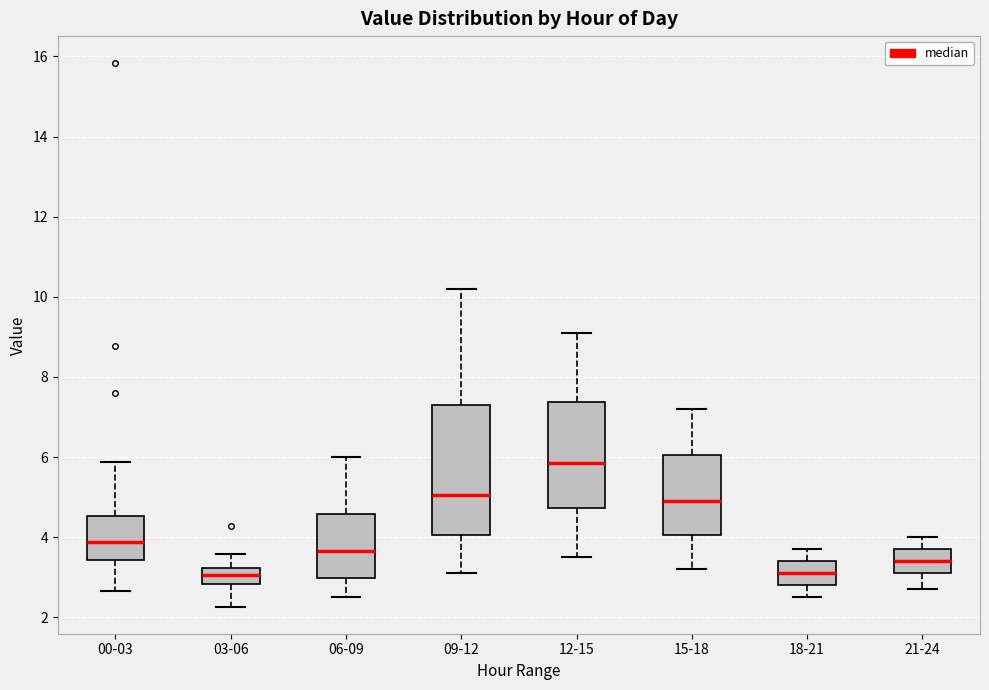

Reading left to right, transcribe this box plot: for each box, give where its median line is, the range the box spans, and where its two whiskers end, as read against the y-axis. The values are not printed on the chart, so give them approximately, as read against the axis.

00-03: median 3.8, box 3.4 to 4.6, whiskers 2.6 to 5.8
03-06: median 3.0, box 2.8 to 3.2, whiskers 2.2 to 3.6
06-09: median 3.6, box 3.0 to 4.6, whiskers 2.6 to 6.0
09-12: median 5.0, box 4.0 to 7.4, whiskers 3.2 to 10.2
12-15: median 5.8, box 4.8 to 7.4, whiskers 3.6 to 9.2
15-18: median 5.0, box 4.0 to 6.0, whiskers 3.2 to 7.2
18-21: median 3.2, box 2.8 to 3.4, whiskers 2.6 to 3.8
21-24: median 3.4, box 3.2 to 3.8, whiskers 2.8 to 4.0